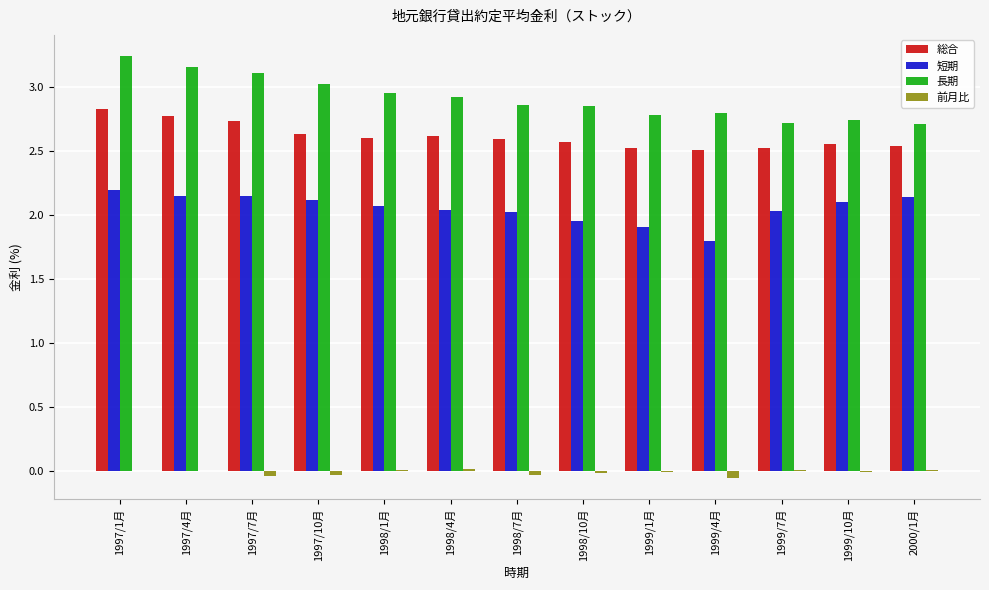

Which category has the highest value in the 総合 series?

1997/1月